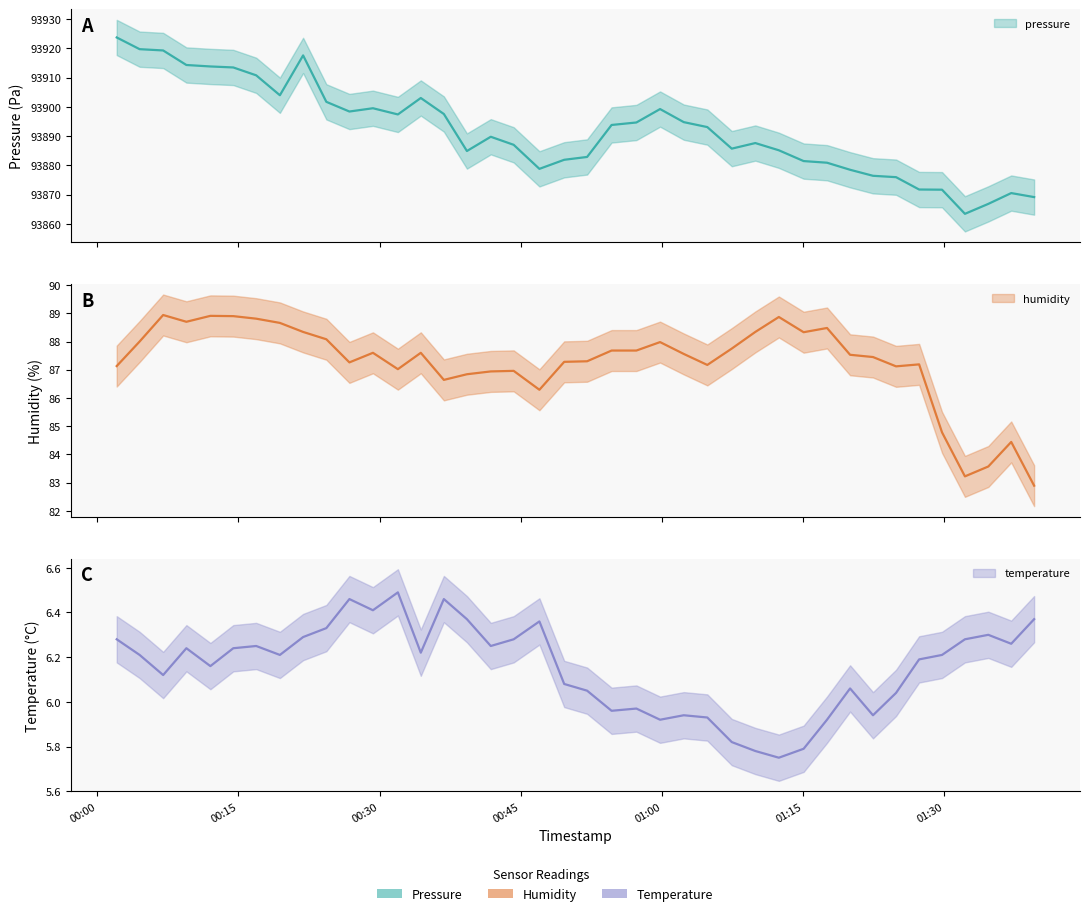

How many lines are shown in the chart?

3